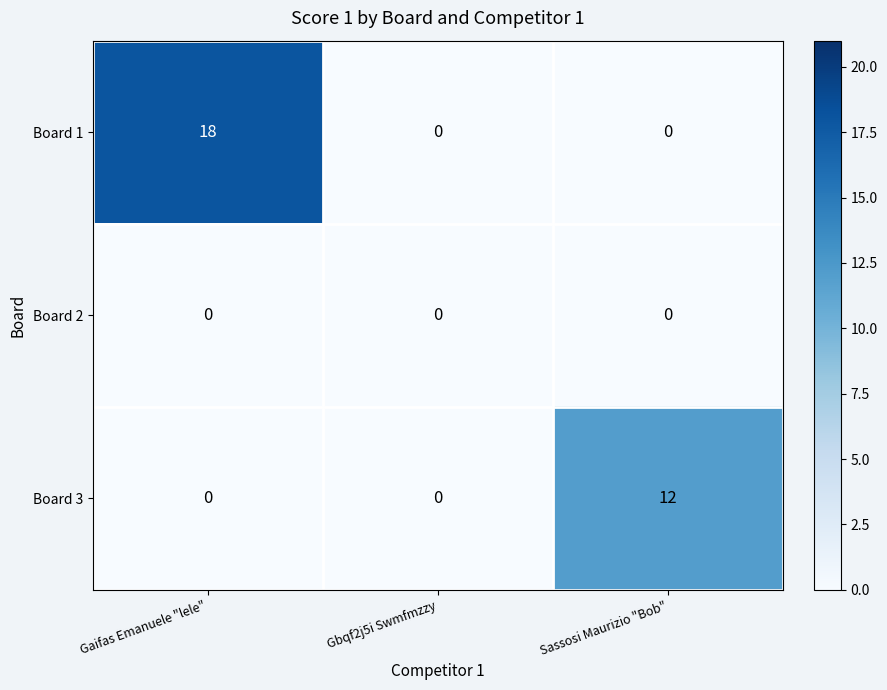

Count the number of data series in this chart.

3